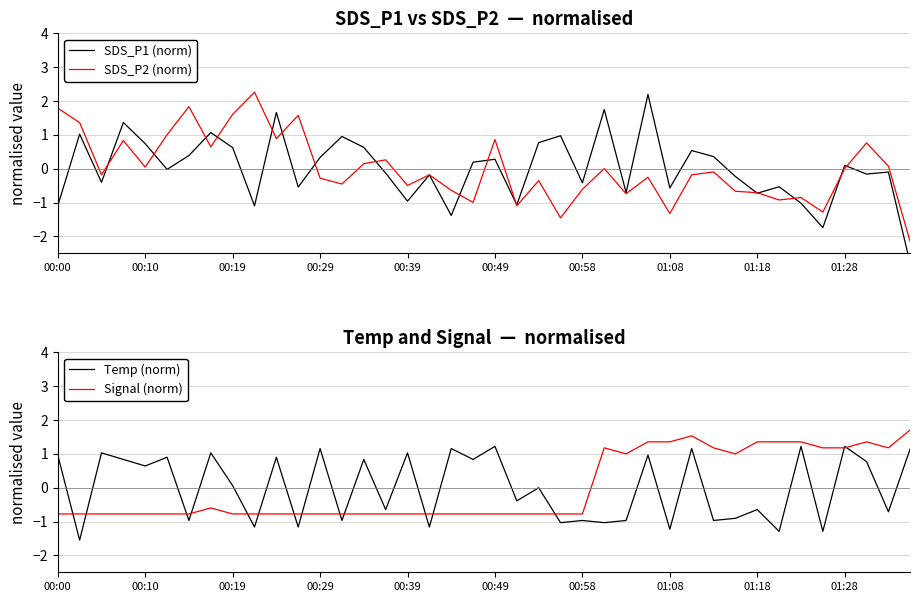

What is the minimum value for Signal (norm)?

-0.8